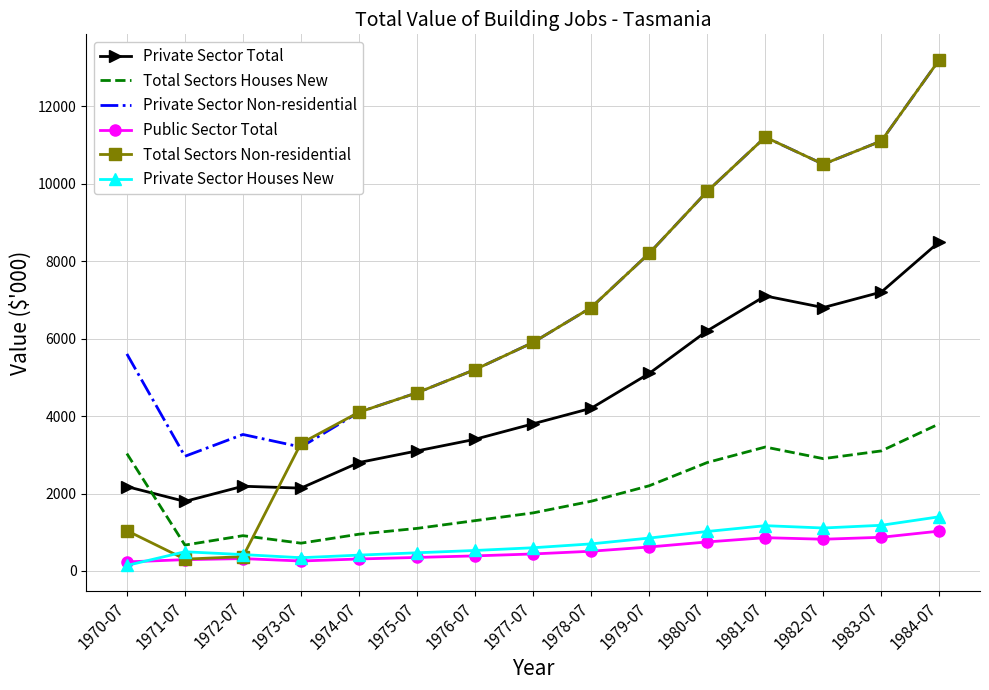

Read the Public Sector Total value at 1978-07, to the nearest 100.

500